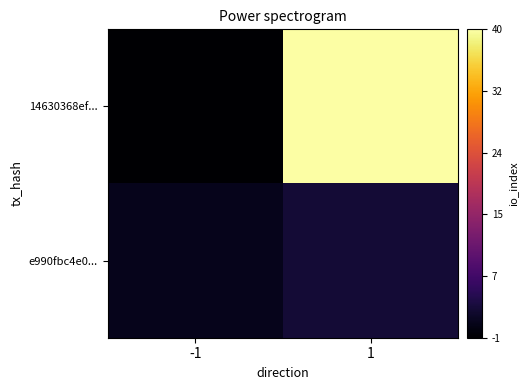

Rank the series at 1 from highest to lowest value.

14630368ef..., e990fbc4e0...